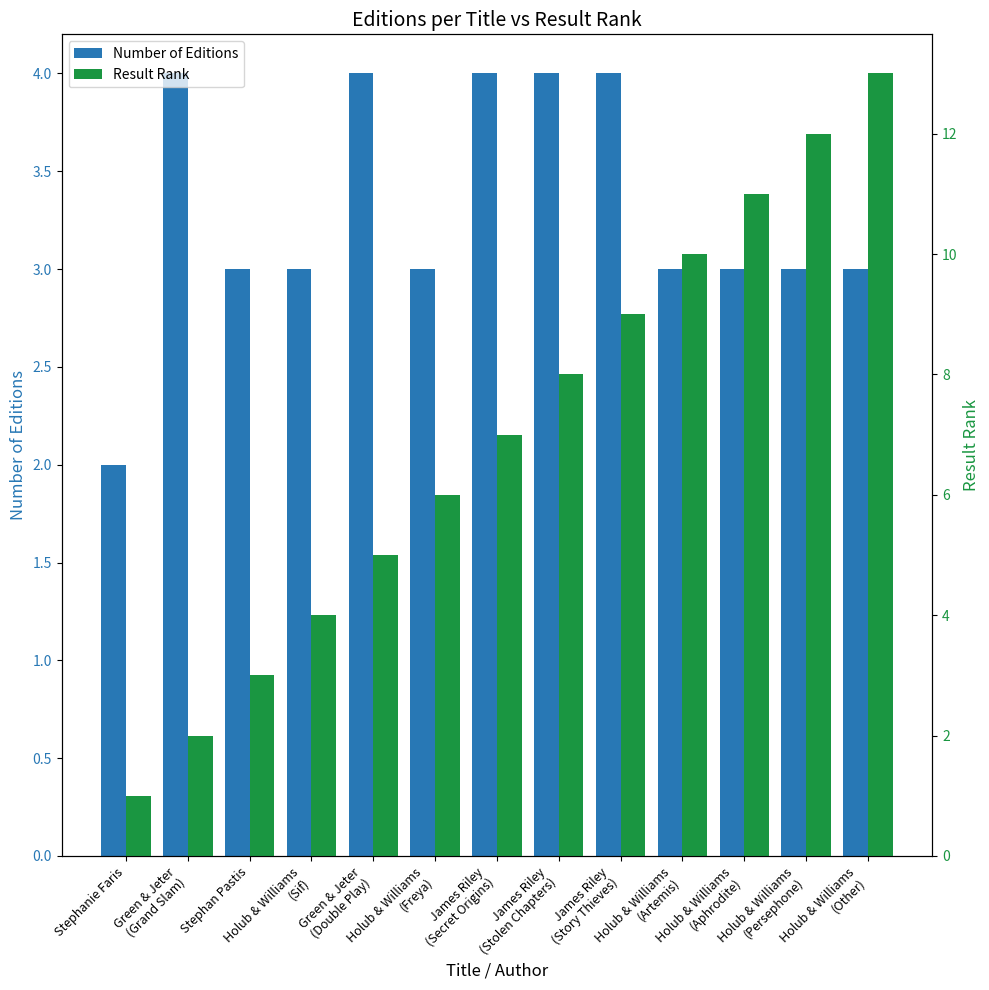

What is the difference between the highest and lowest values at James Riley
(Story Thieves)?

5